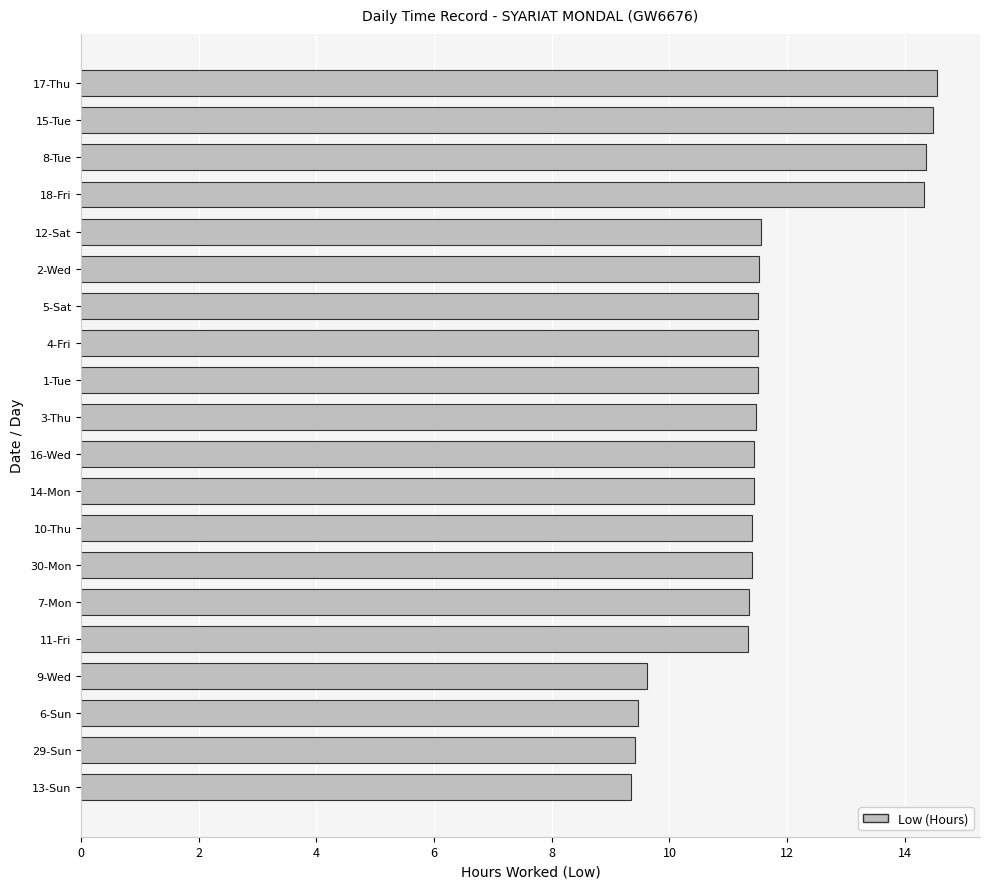

Approximately how many times larger is the value at 3-Thu compared to 2-Wed?

1.0